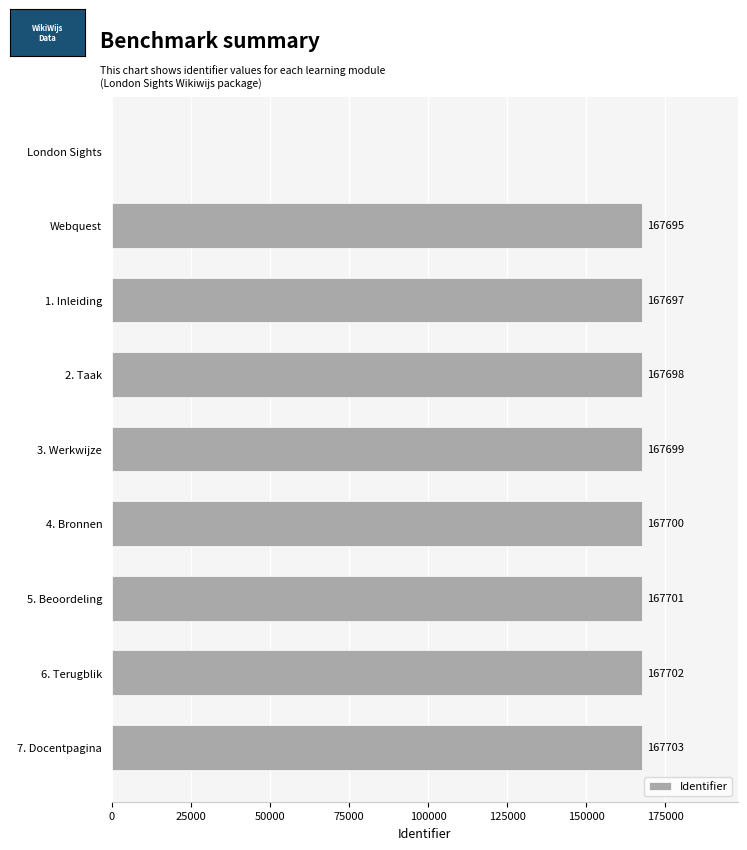

What is the greatest value displayed?

167703